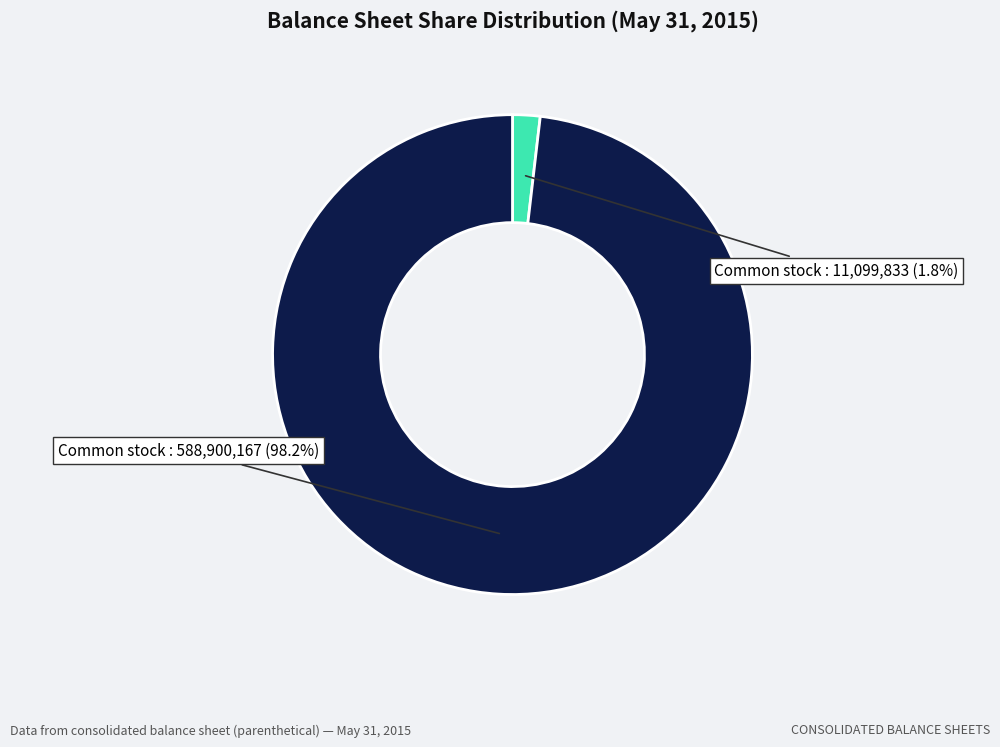

Is there any slice that represents more than half of the pie?

Yes